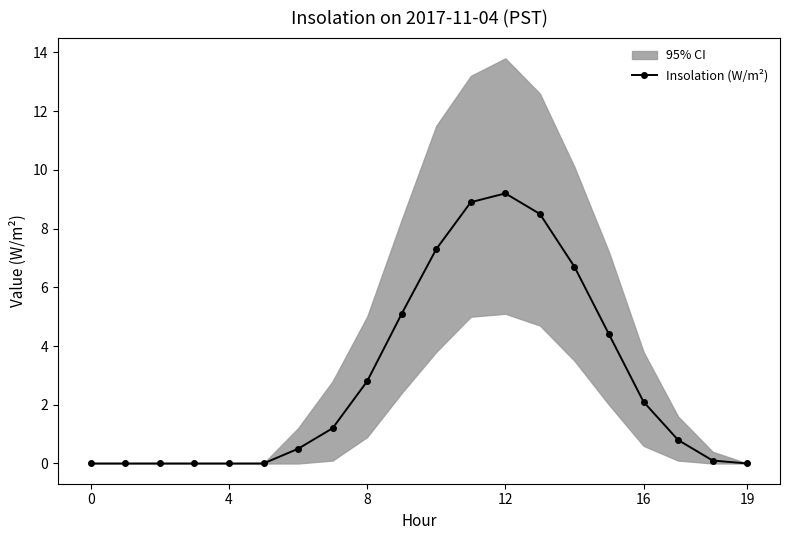

What is the change in value from 6 to 16?

+1.6